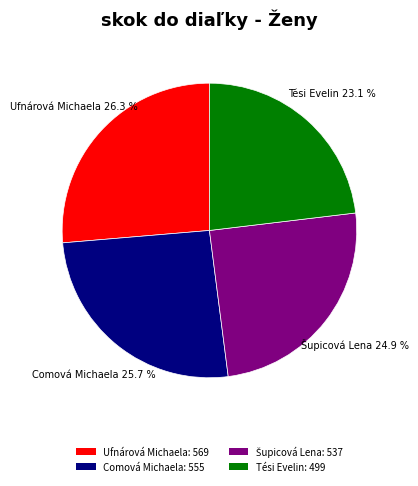

Is Comová Michaela: 555 the majority of the pie?

No